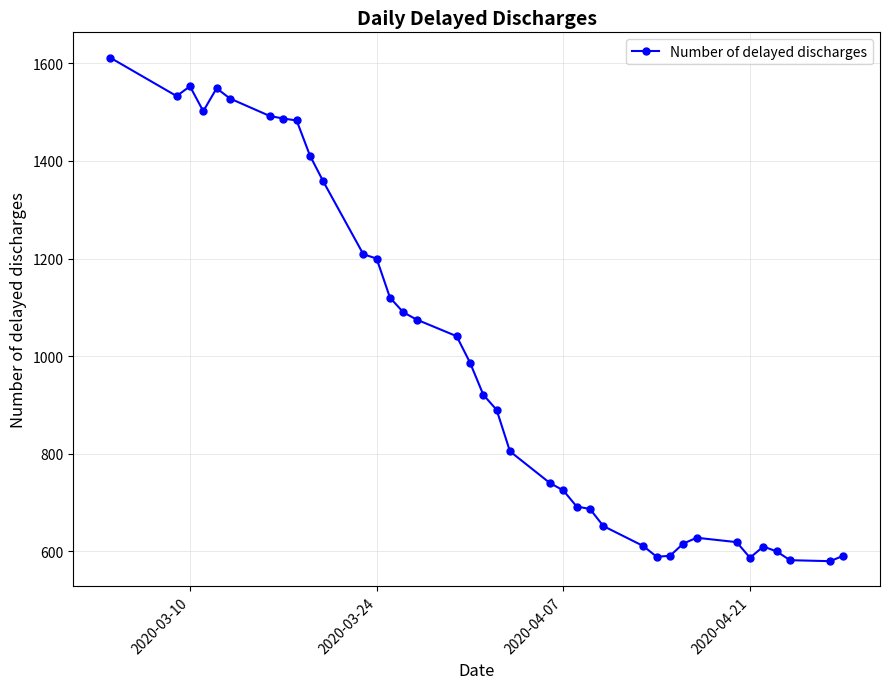

What is the average value?

988